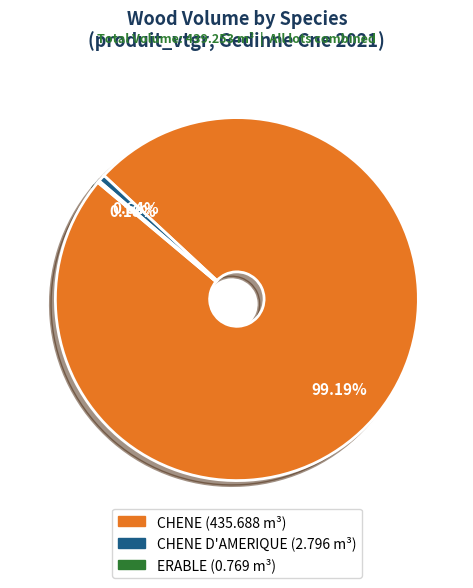

Does any single category account for the majority?

Yes